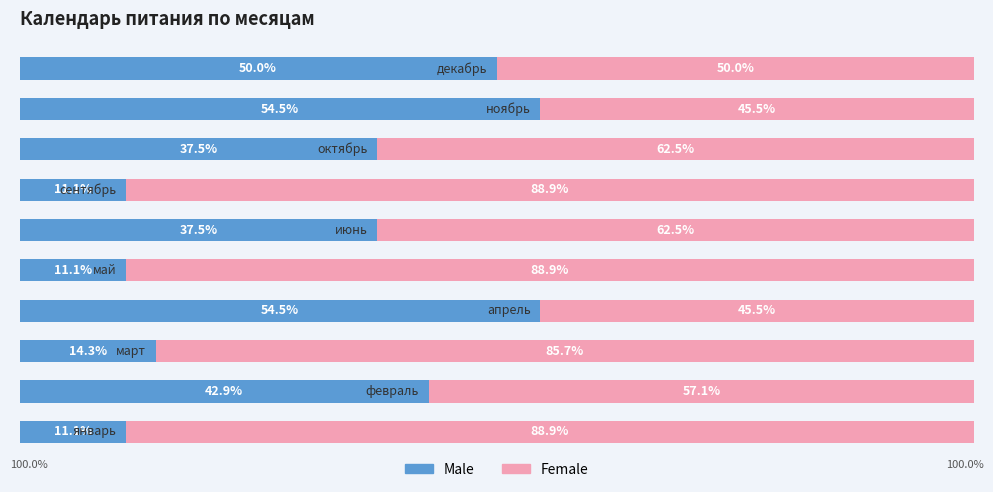

What are all the series names shown in the legend?

Male, Female